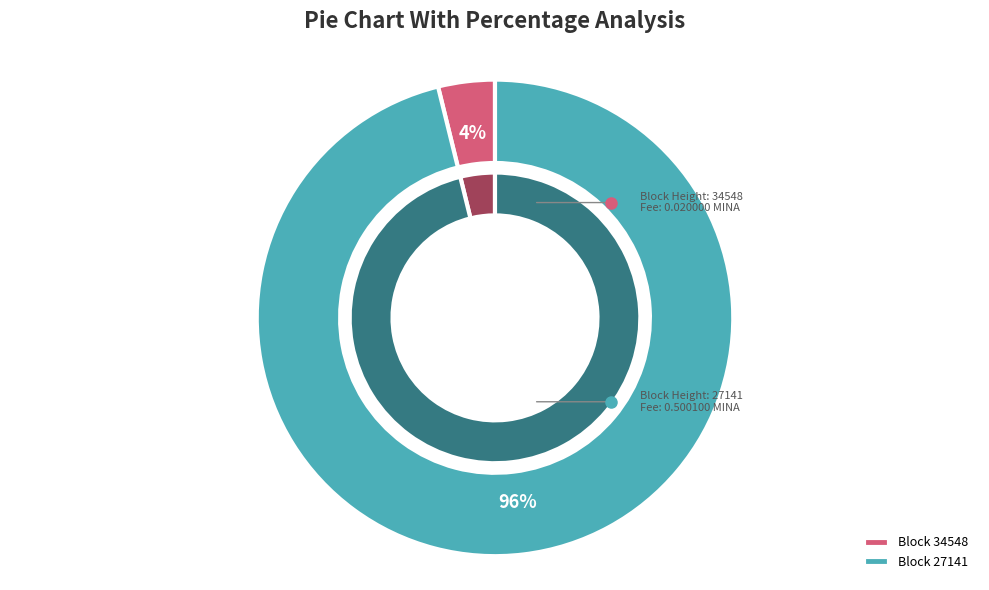

Which slice is the smallest?

34548